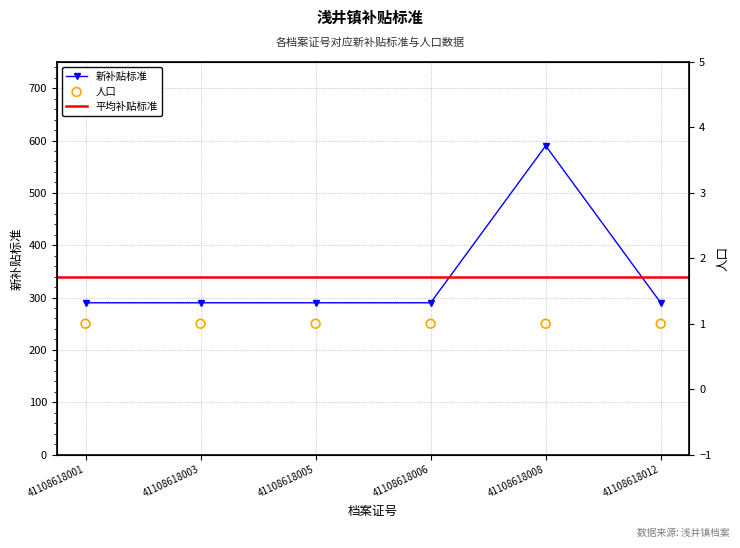

Which has a higher value, 41108618006 or 41108618008?

41108618008